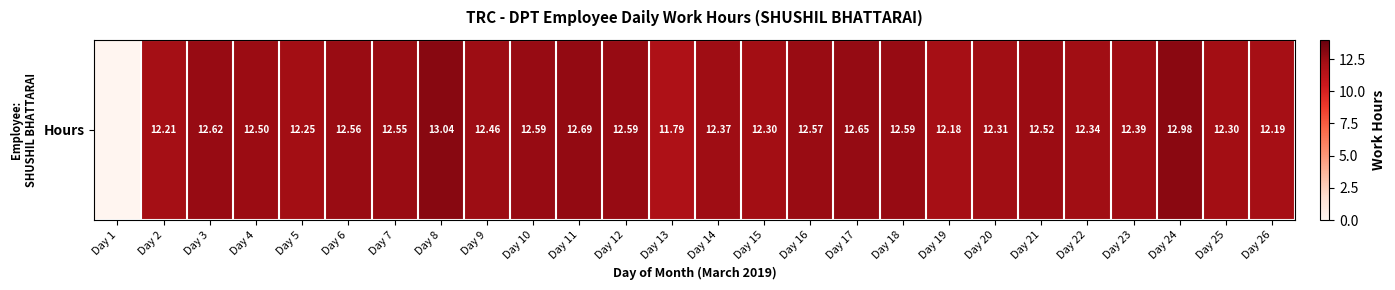

List the labels in order of value, smallest first.

Day 1, Day 13, Day 19, Day 26, Day 2, Day 5, Day 15, Day 25, Day 20, Day 22, Day 14, Day 23, Day 9, Day 4, Day 21, Day 7, Day 6, Day 16, Day 10, Day 12, Day 18, Day 3, Day 17, Day 11, Day 24, Day 8